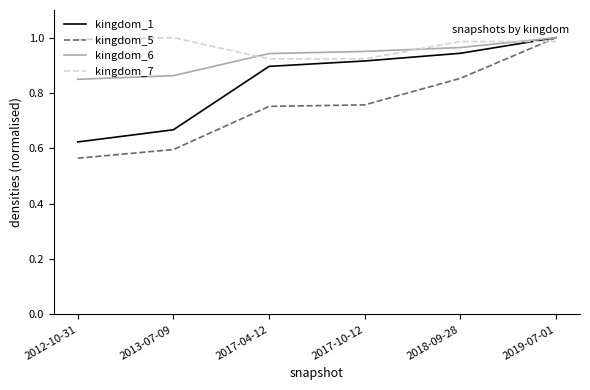

Which series ends up on top after the final intersection of kingdom_5 and kingdom_7?

kingdom_5